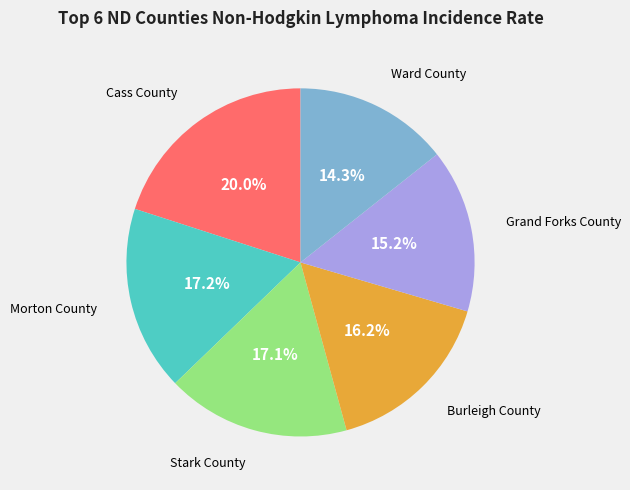

Which category has the biggest portion of the pie?

Cass County